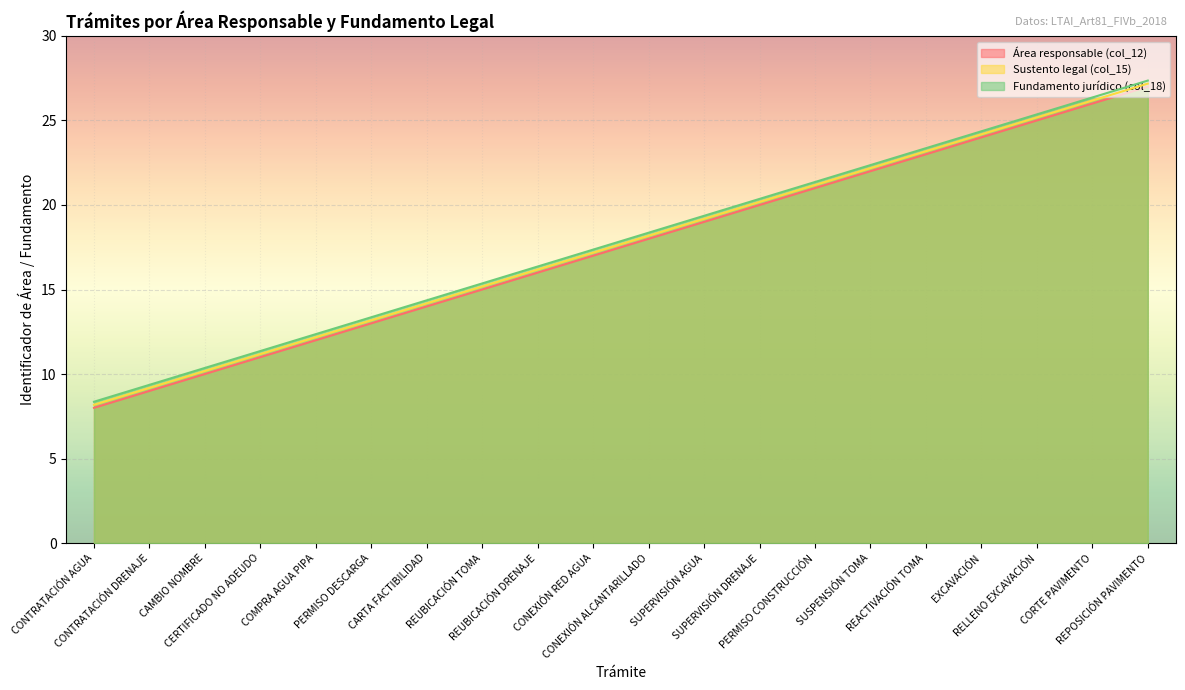

Count the number of data series in this chart.

3